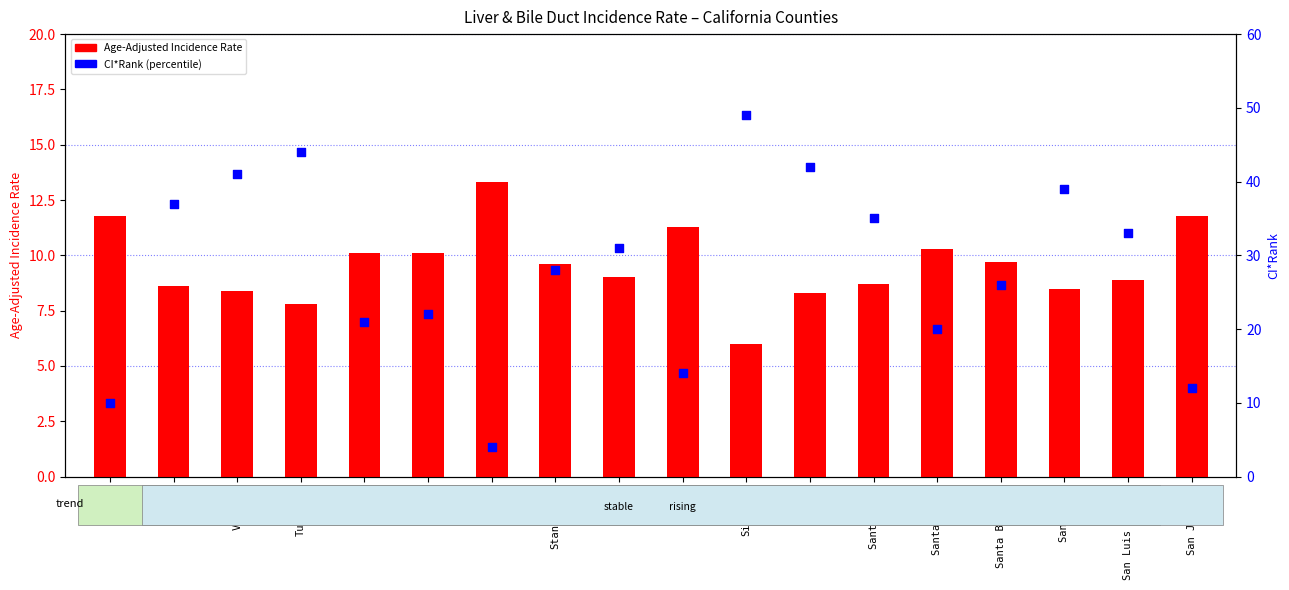

What are all the series names shown in the legend?

Age-Adjusted Incidence Rate, CI*Rank